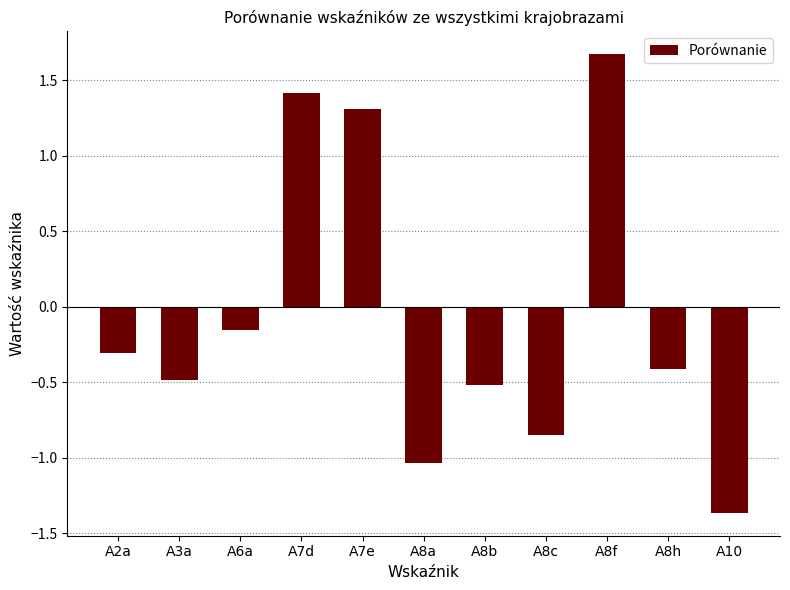

What is the sum of all values?

-0.7